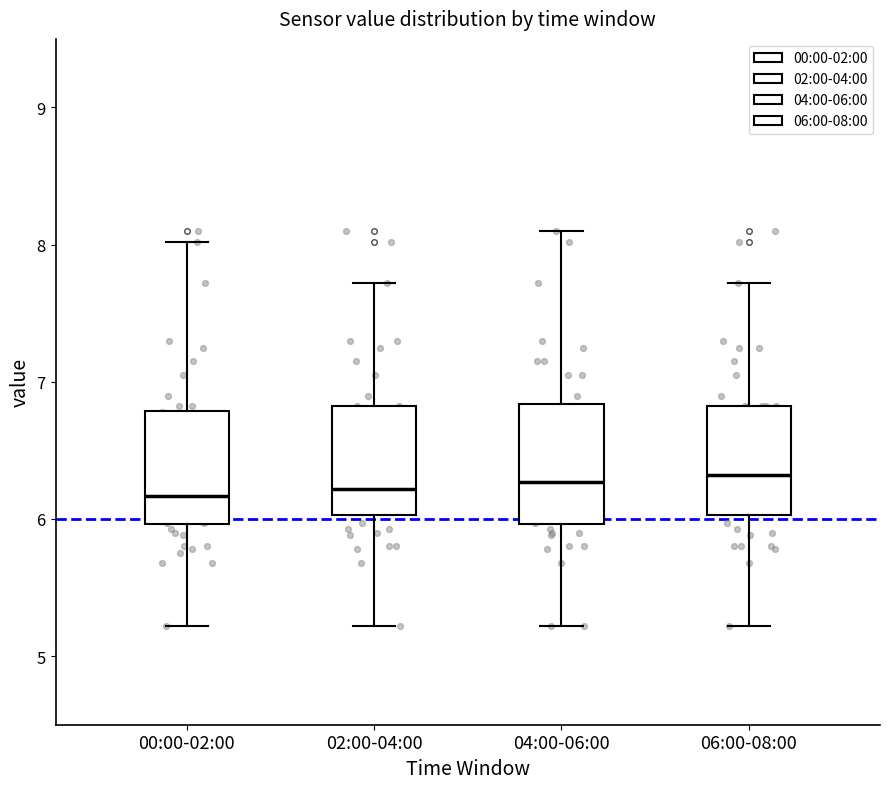

Where does the lower whisker of the box for 06:00-08:00 end on the y-axis? The values are not printed on the chart, so give them approximately, as read against the axis.

5.2